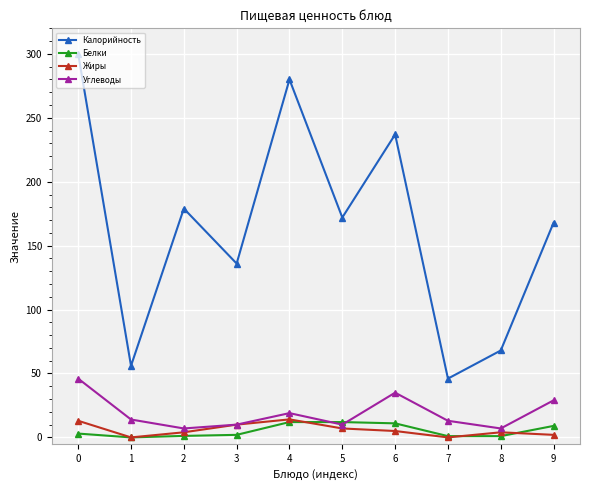

How many interior local valleys does the Углеводы series have?

3